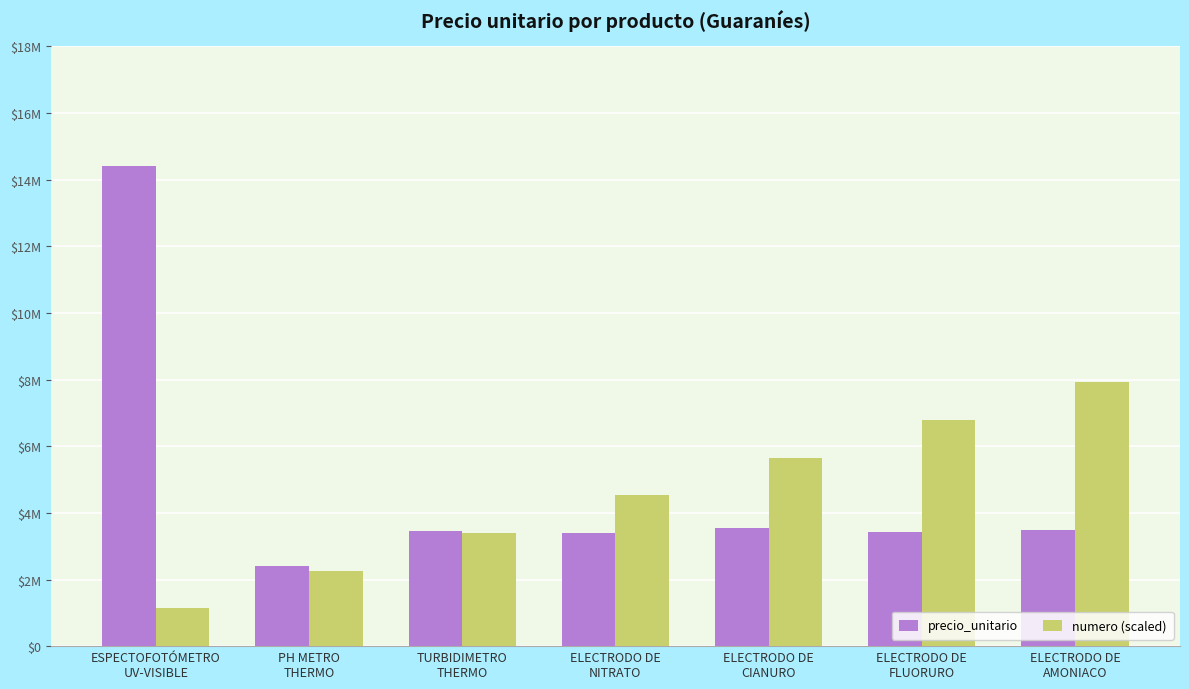

List the series in order of their peak value, highest first.

precio_unitario, numero (scaled)